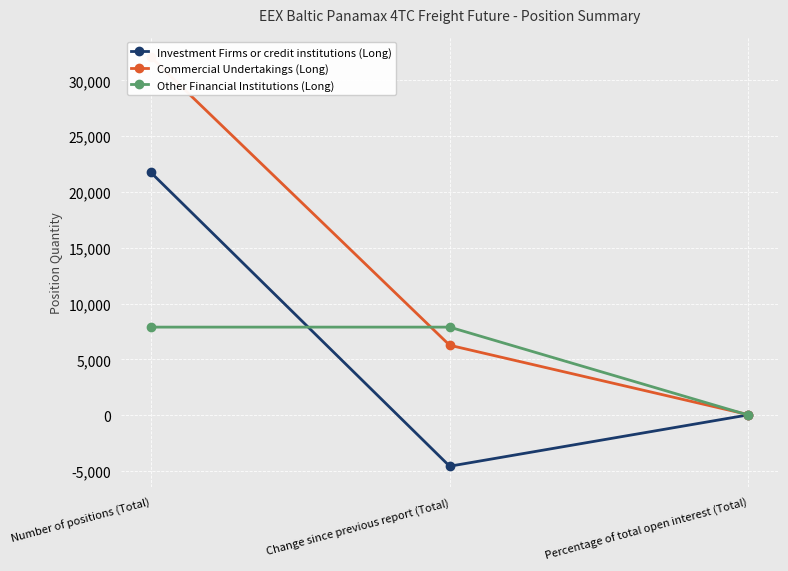

What is the sum of all Commercial Undertakings (Long) values?

38420.7